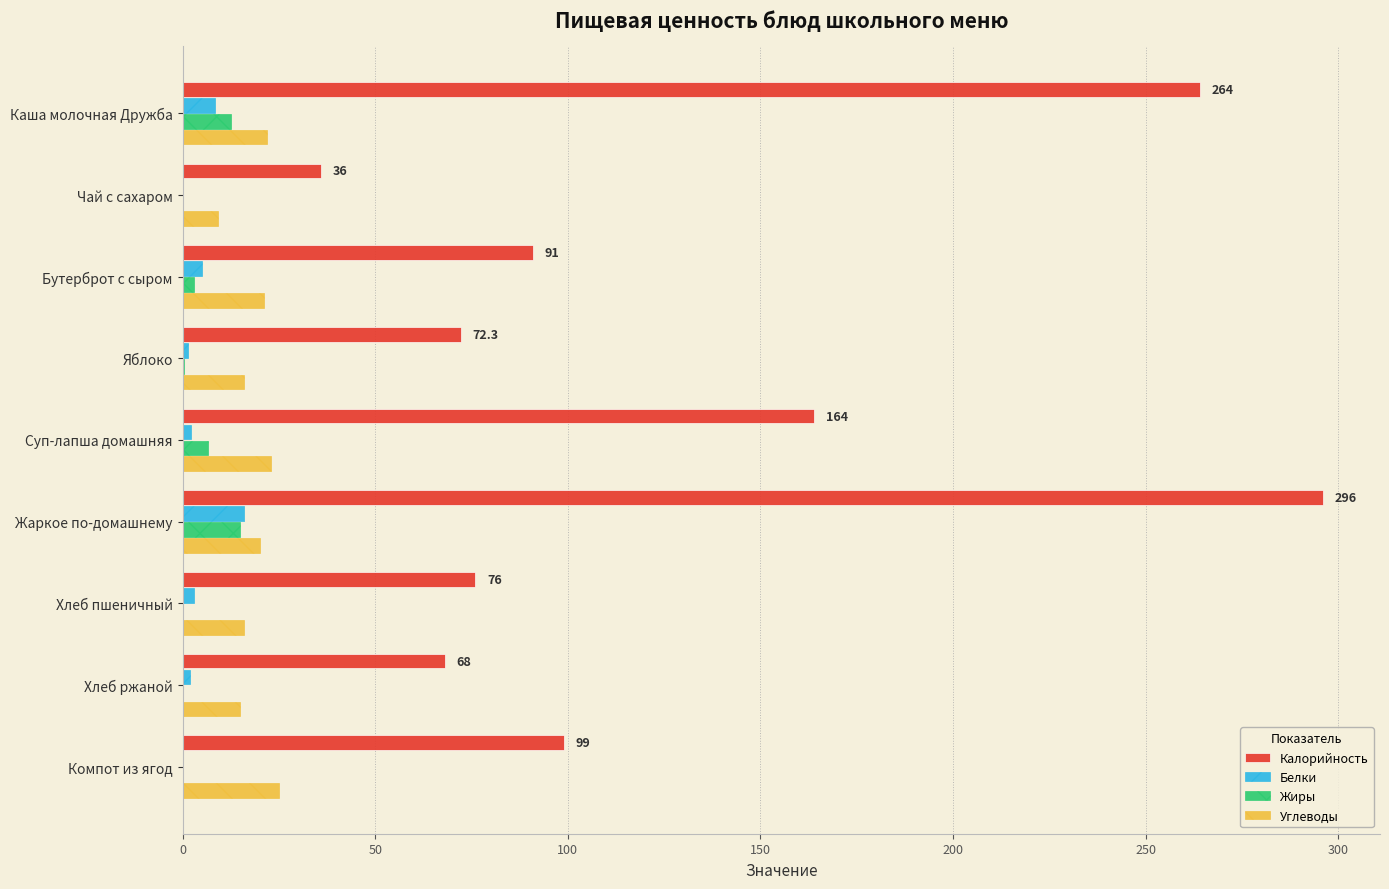

The value of Углеводы at Жаркое по-домашнему is 20.0. True or false?

True